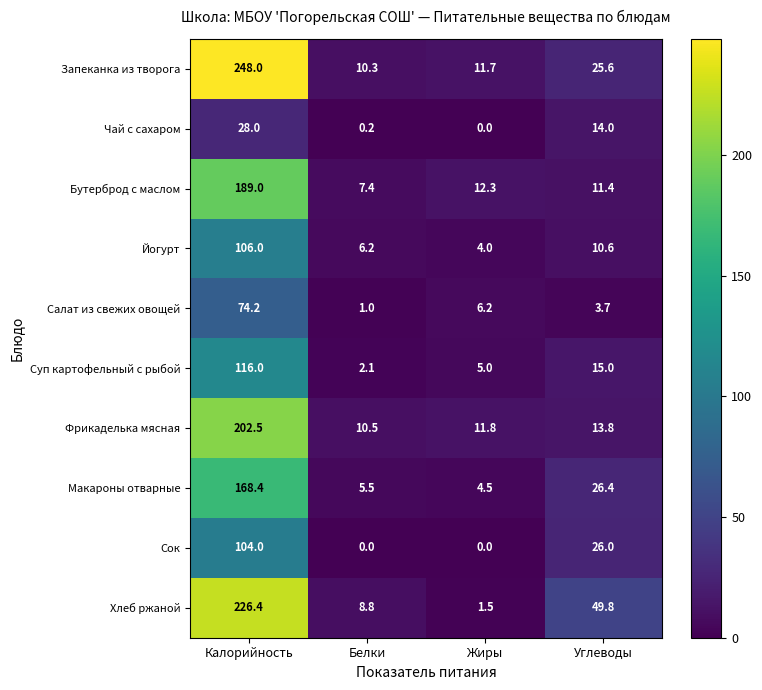

What is the spread (max minus min) of values at Углеводы?

46.1